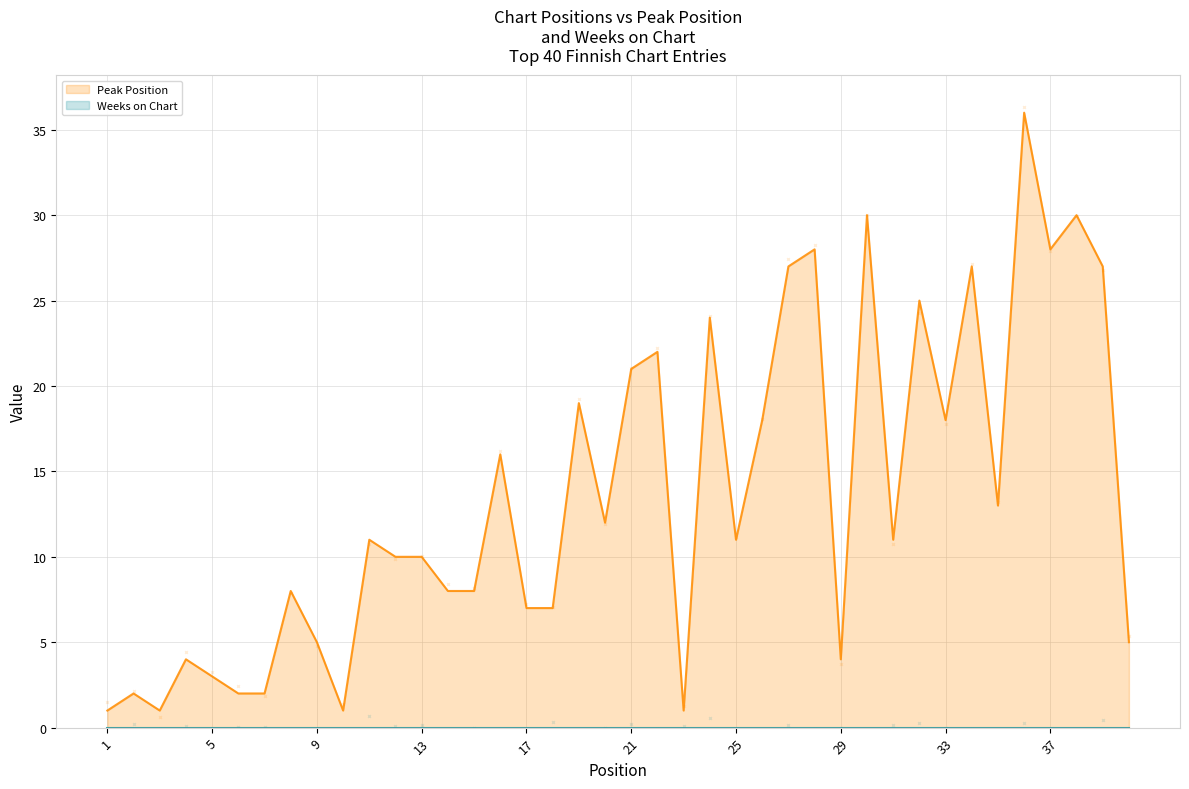

The chart shows a value of 6 at 29. True or false?

False